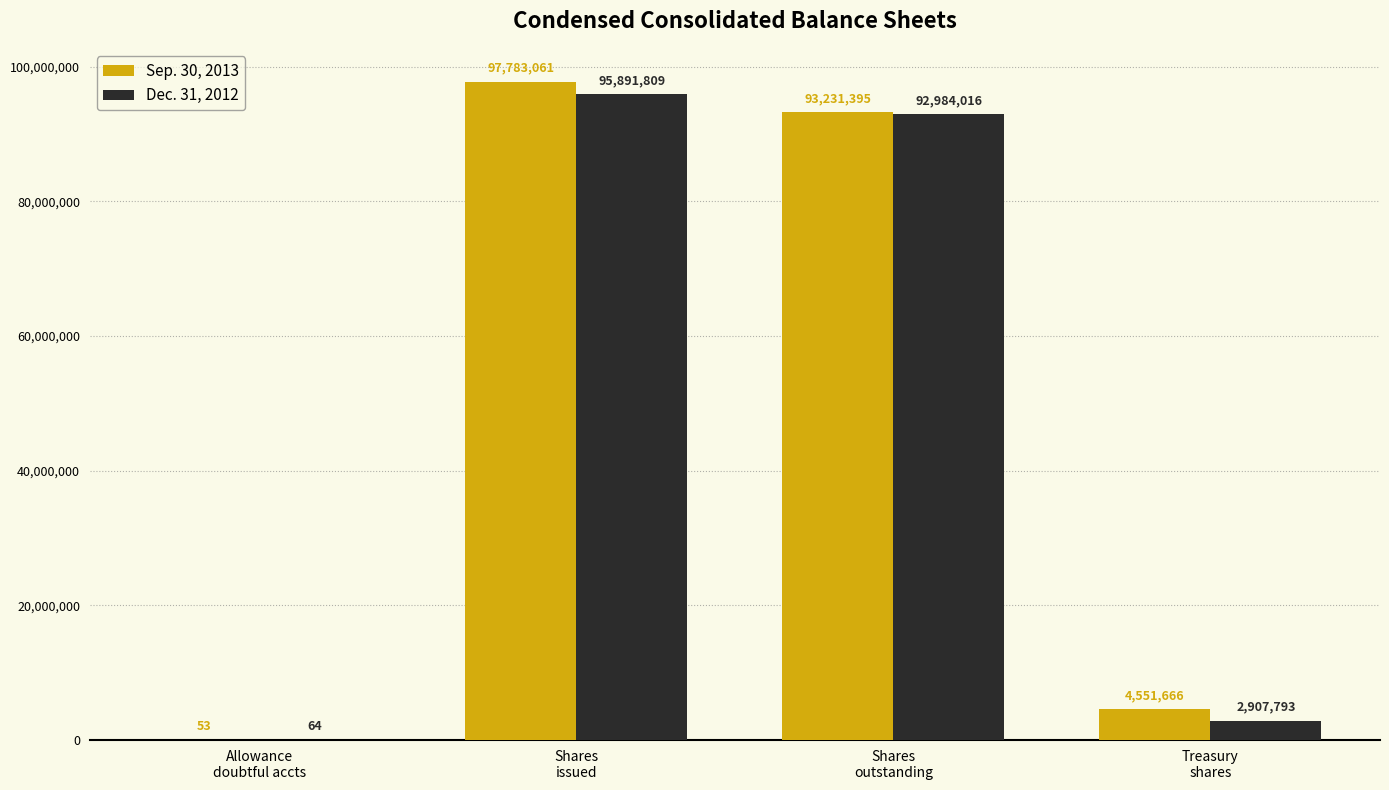

Which series changed the most between Allowance
doubtful accts and Shares
issued?

Sep. 30, 2013